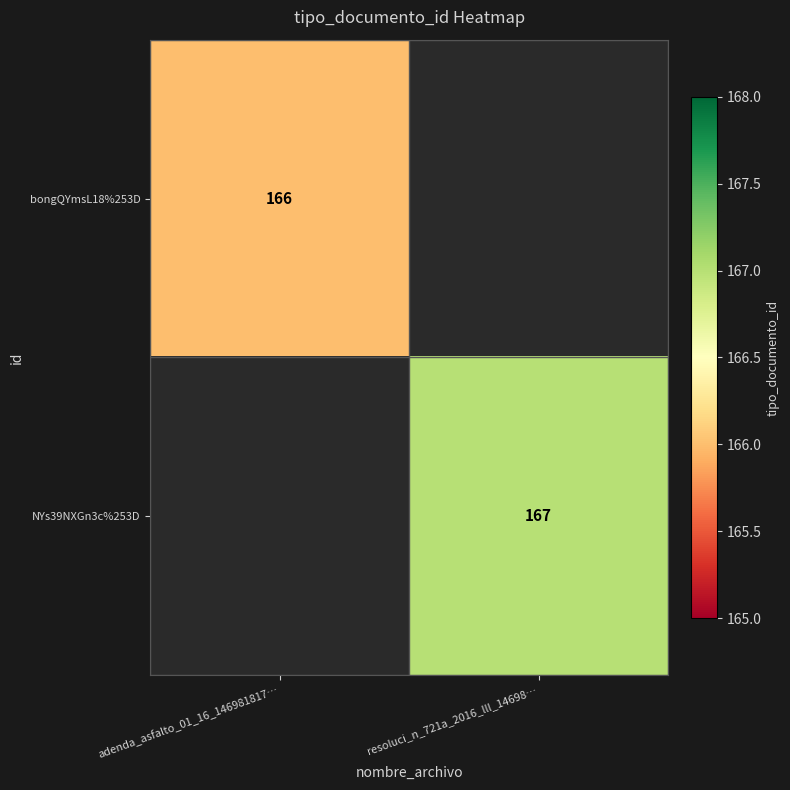

What is the maximum value shown in the chart?

167.0